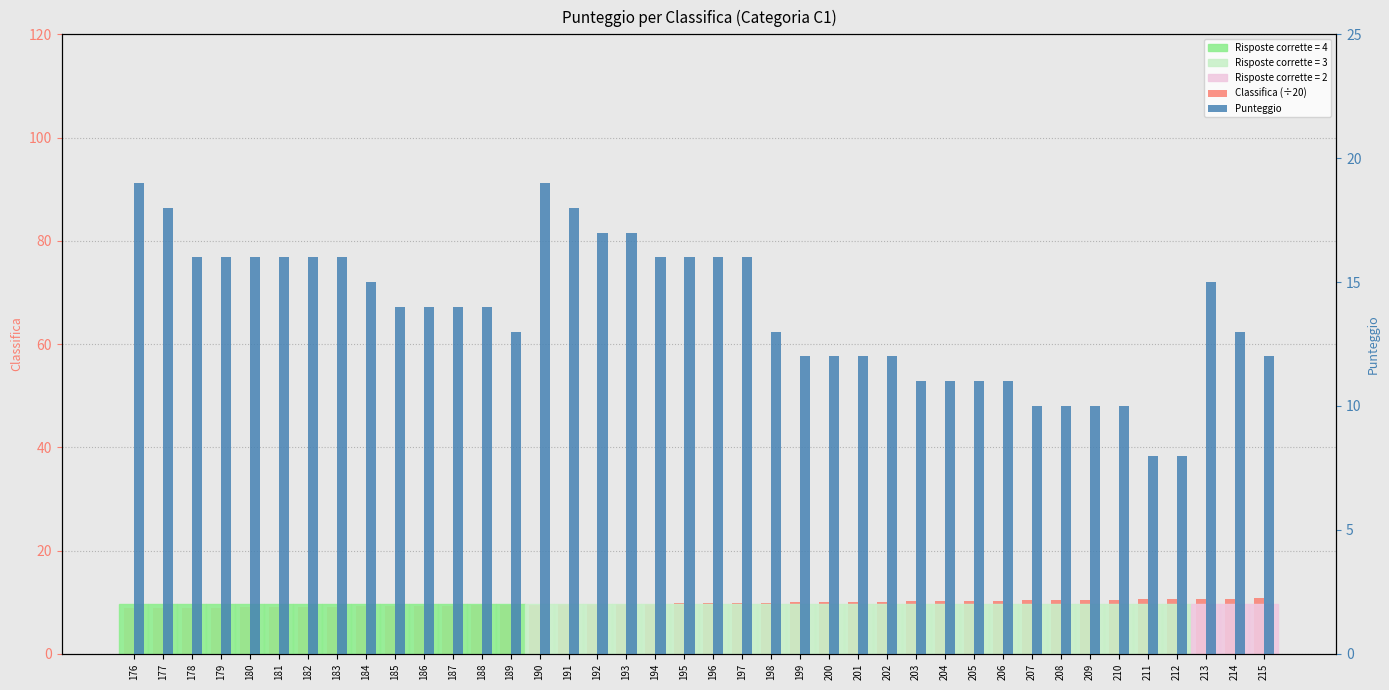

Reading right to left, extract all data points from this chart.

Classifica (÷20): 215=10.8	214=10.7	213=10.7	212=10.6	211=10.6	210=10.5	209=10.4	208=10.4	207=10.3	206=10.3	205=10.2	204=10.2	203=10.2	202=10.1	201=10.1	200=10.0	199=9.9	198=9.9	197=9.8	196=9.8	195=9.8	194=9.7	193=9.7	192=9.6	191=9.6	190=9.5	189=9.4	188=9.4	187=9.3	186=9.3	185=9.2	184=9.2	183=9.2	182=9.1	181=9.1	180=9.0	179=8.9	178=8.9	177=8.8	176=8.8
Punteggio: 215=12.0	214=13.0	213=15.0	212=8.0	211=8.0	210=10.0	209=10.0	208=10.0	207=10.0	206=11.0	205=11.0	204=11.0	203=11.0	202=12.0	201=12.0	200=12.0	199=12.0	198=13.0	197=16.0	196=16.0	195=16.0	194=16.0	193=17.0	192=17.0	191=18.0	190=19.0	189=13.0	188=14.0	187=14.0	186=14.0	185=14.0	184=15.0	183=16.0	182=16.0	181=16.0	180=16.0	179=16.0	178=16.0	177=18.0	176=19.0